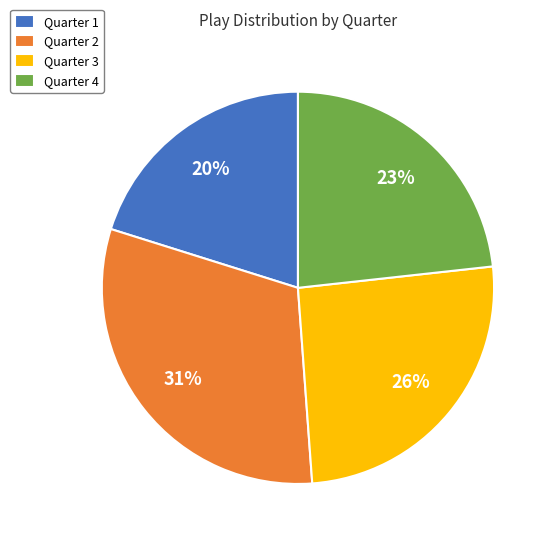

To the nearest percent, what is the average slice percentage?

25%